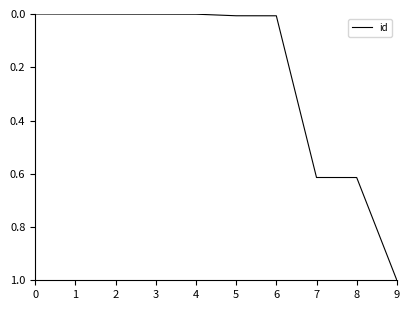

How many series are shown in this chart?

1